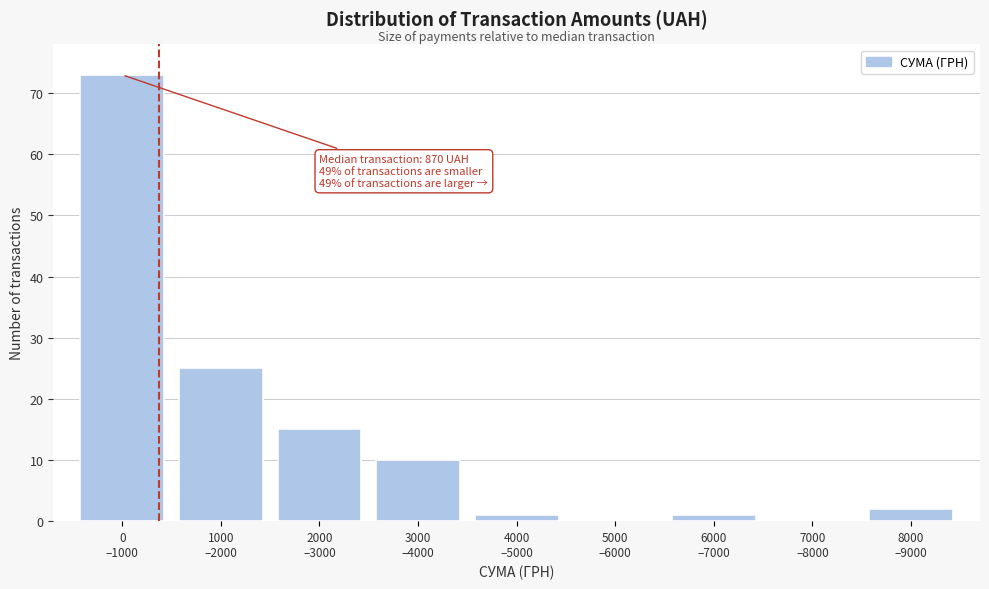

What is the sum of all values?

127